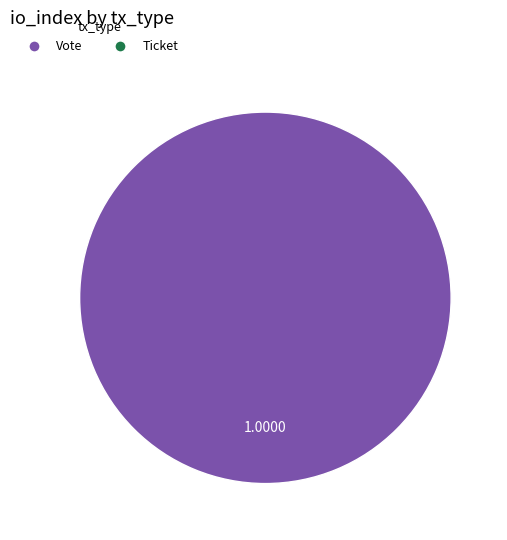

Is there a majority slice in this chart?

Yes